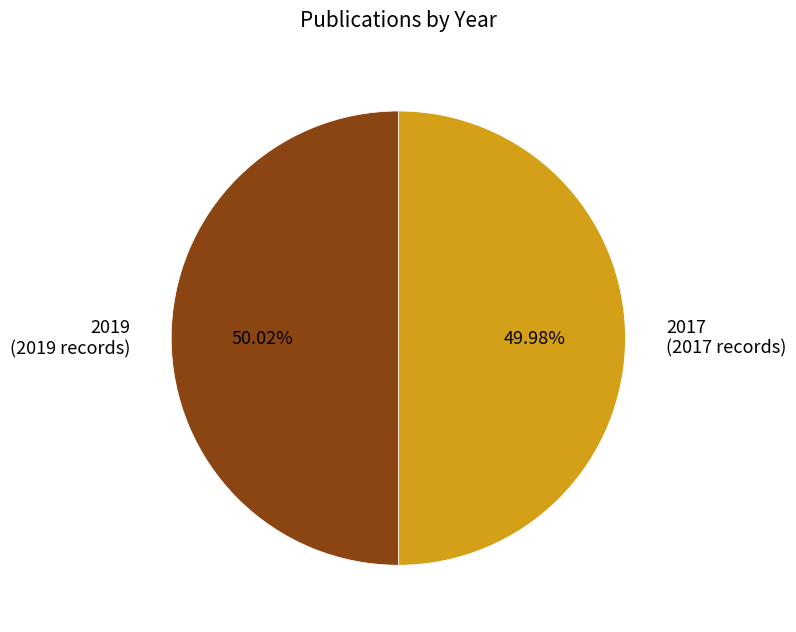

To the nearest percent, what portion does 2017 represent?

50%